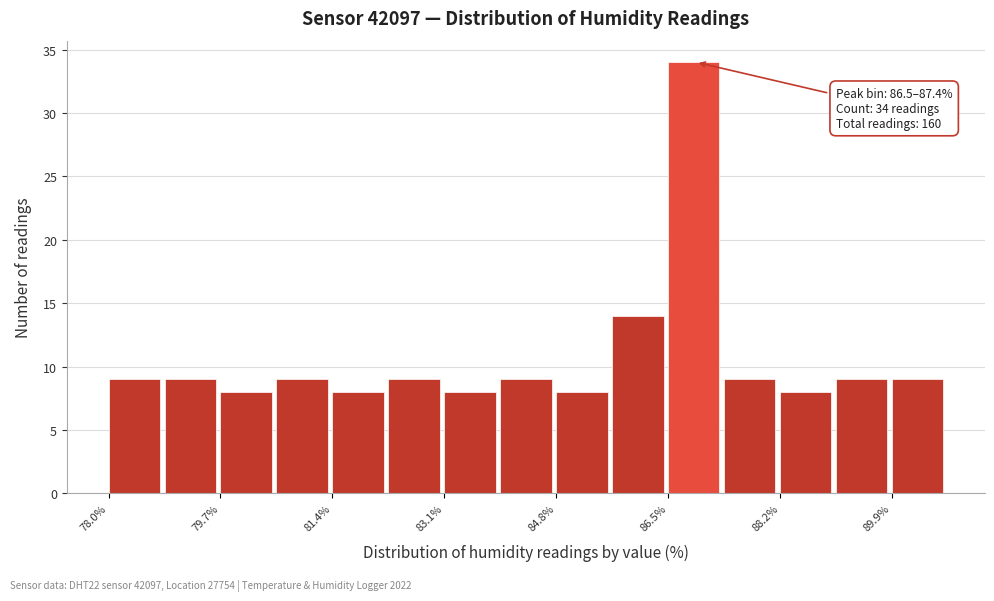

Over which range of the x-axis is the bar tallest?

86.6 to 87.4